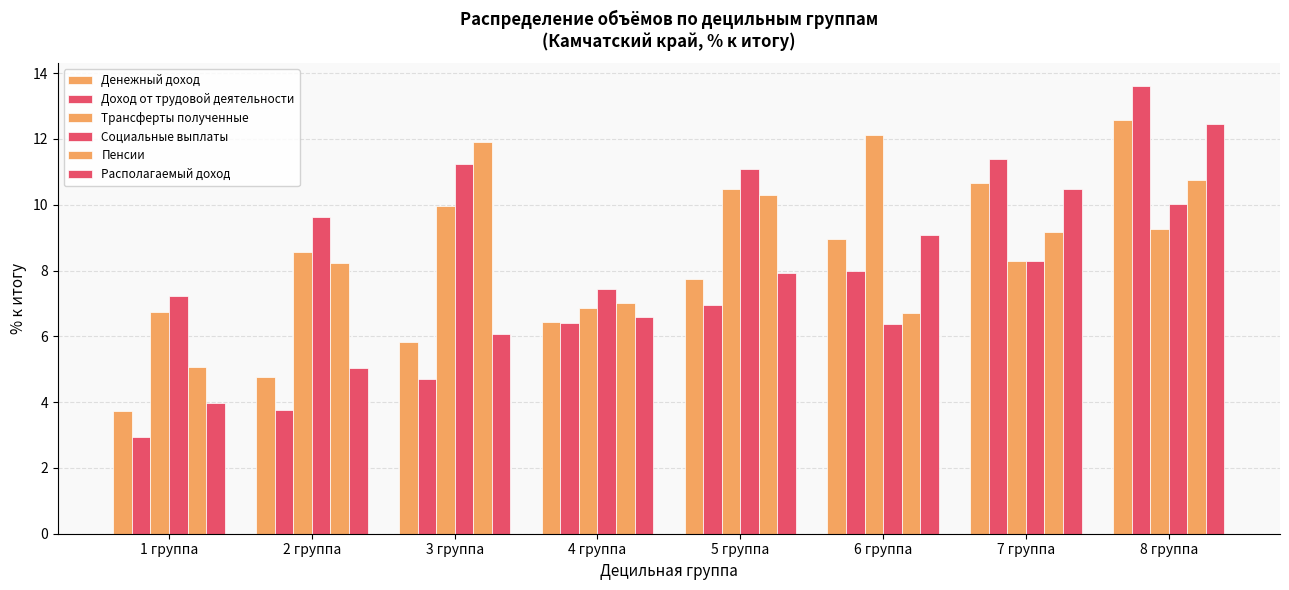

What is the value of the Денежный доход bar at the 8th from the left?

12.6